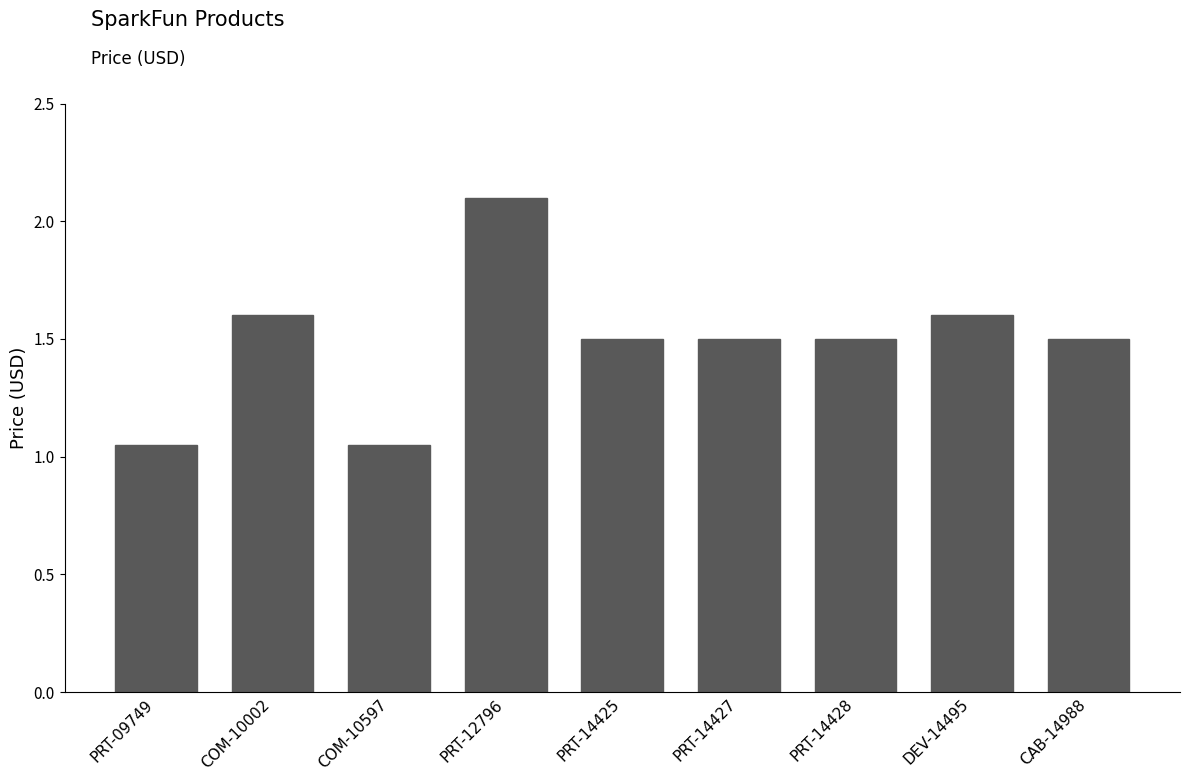

What is the average value?

1.5